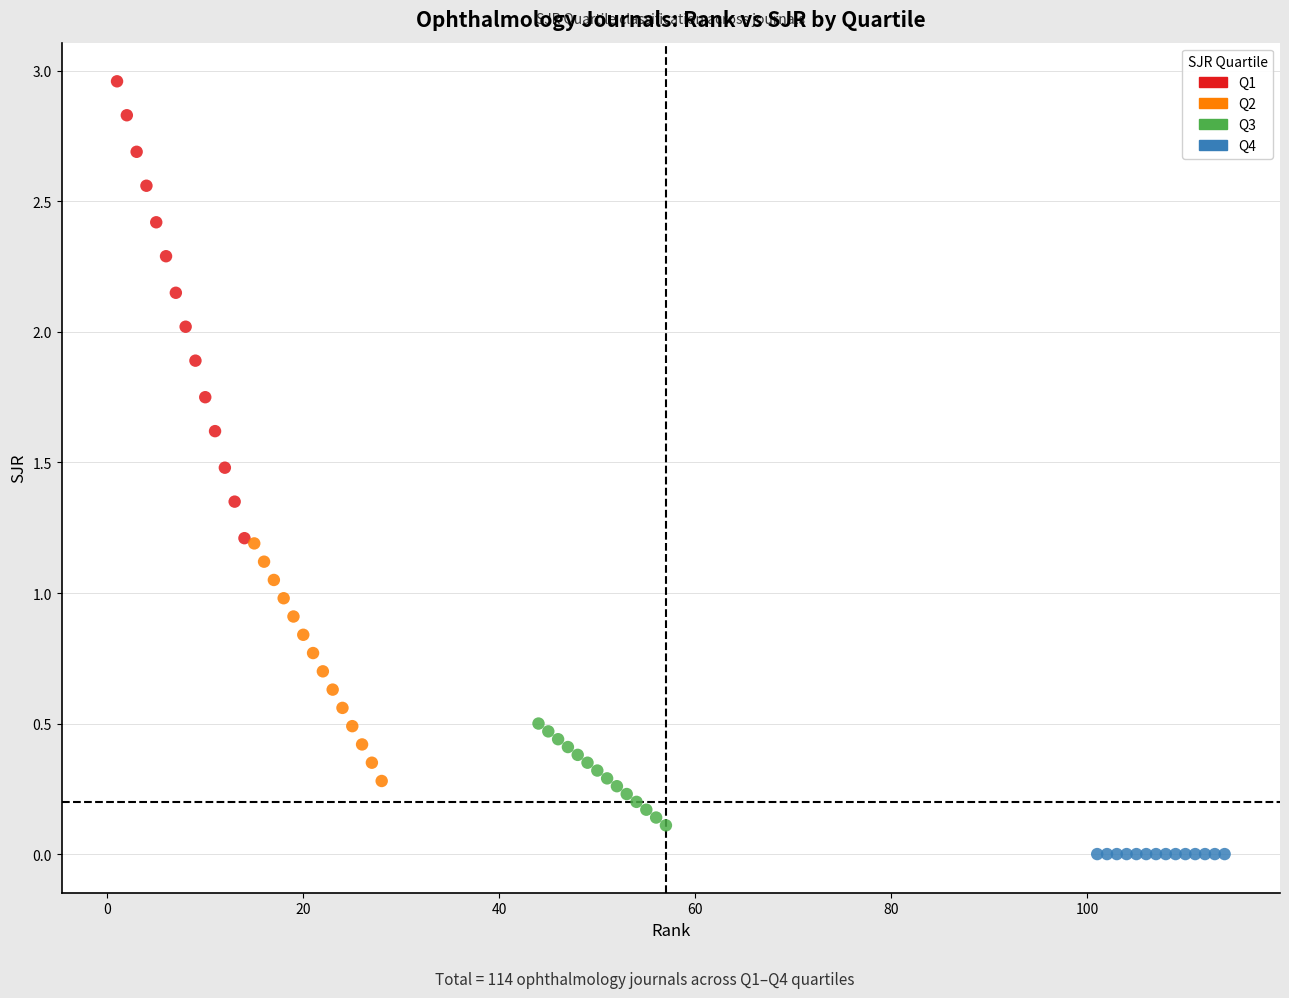

Which series reaches the maximum Y coordinate?

Q1